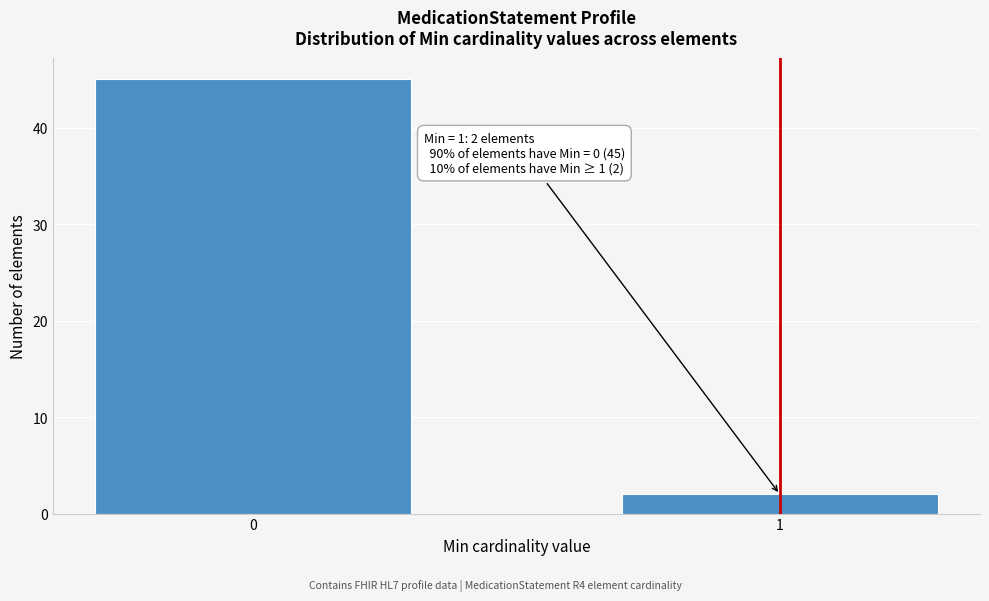

Reading left to right, what are all the values shown in this chart?

0=45	1=2